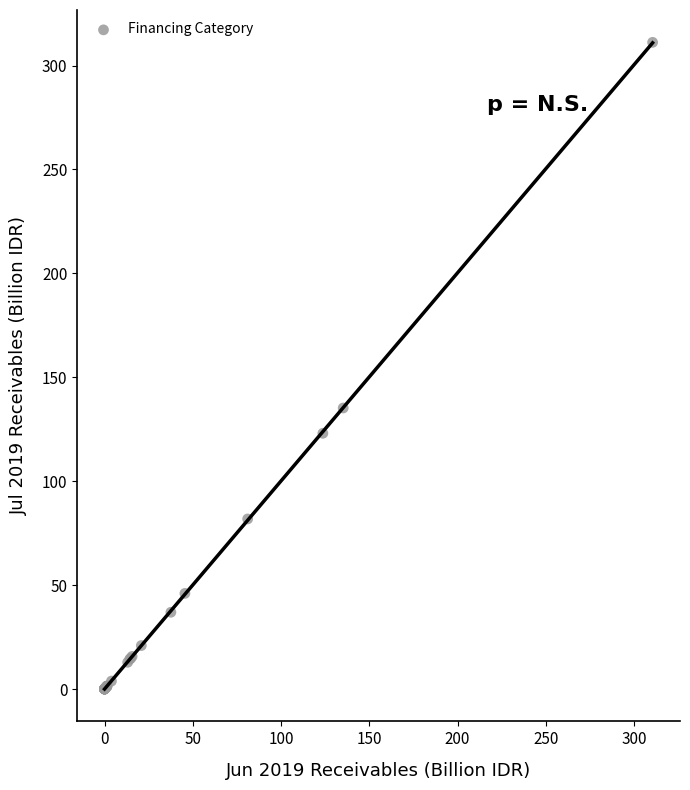

What Y value in the scatter plot is closest to 155?

135.2